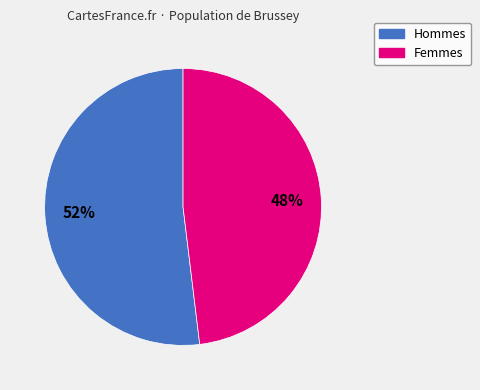

To the nearest percent, what is the difference between the largest and smallest slice percentages?

4%